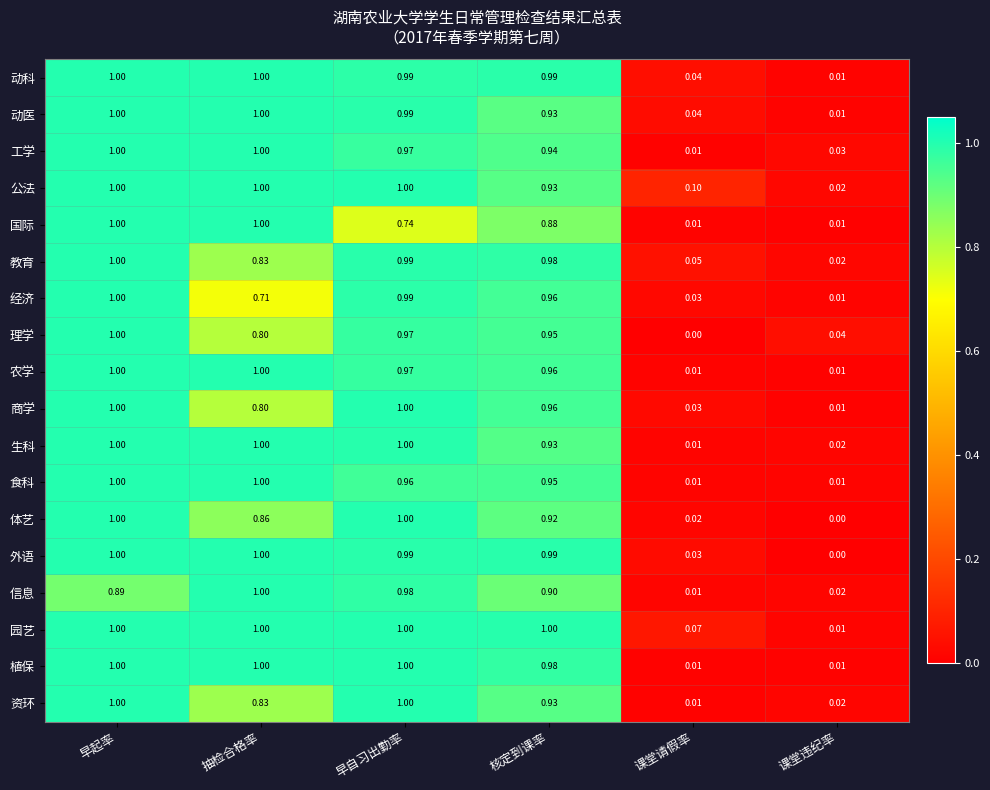

Which series has the largest total across all categories?

园艺